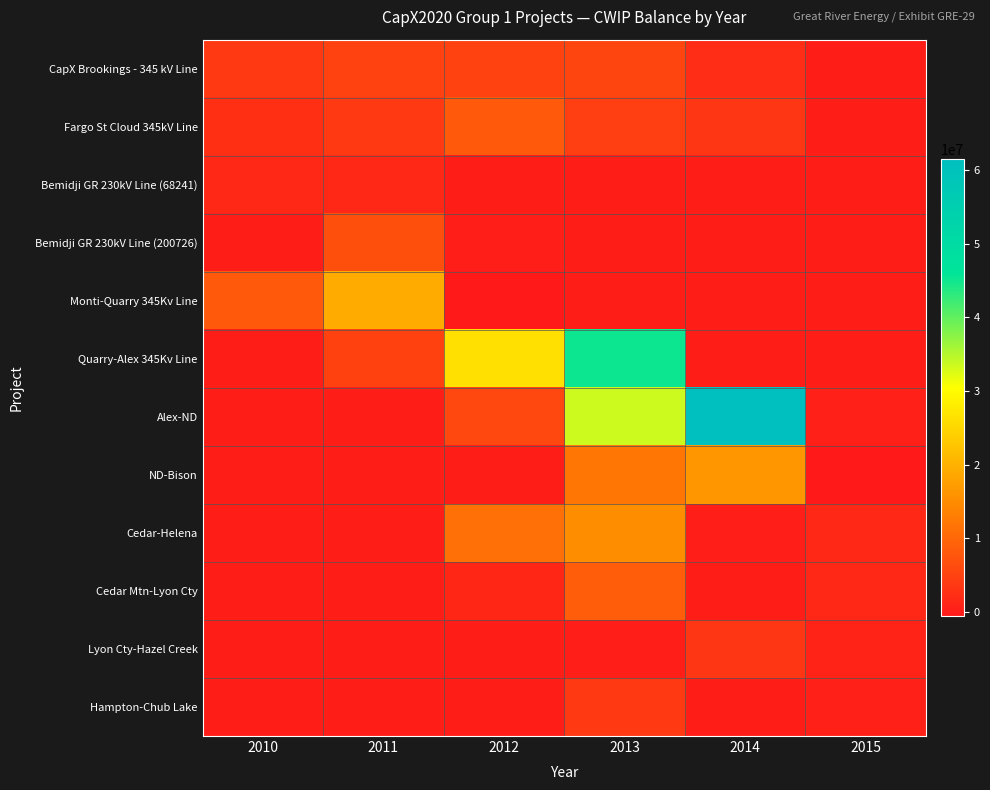

Which series has the largest total across all categories?

Alex-ND